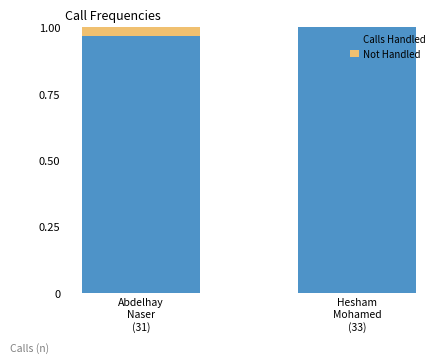

What is the sum of all Calls Handled values?

2.0